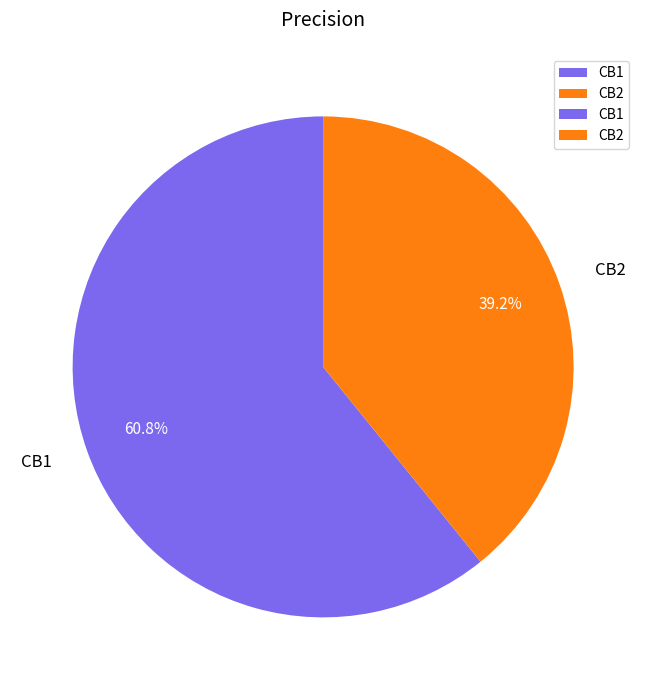

What is the majority slice?

CB1